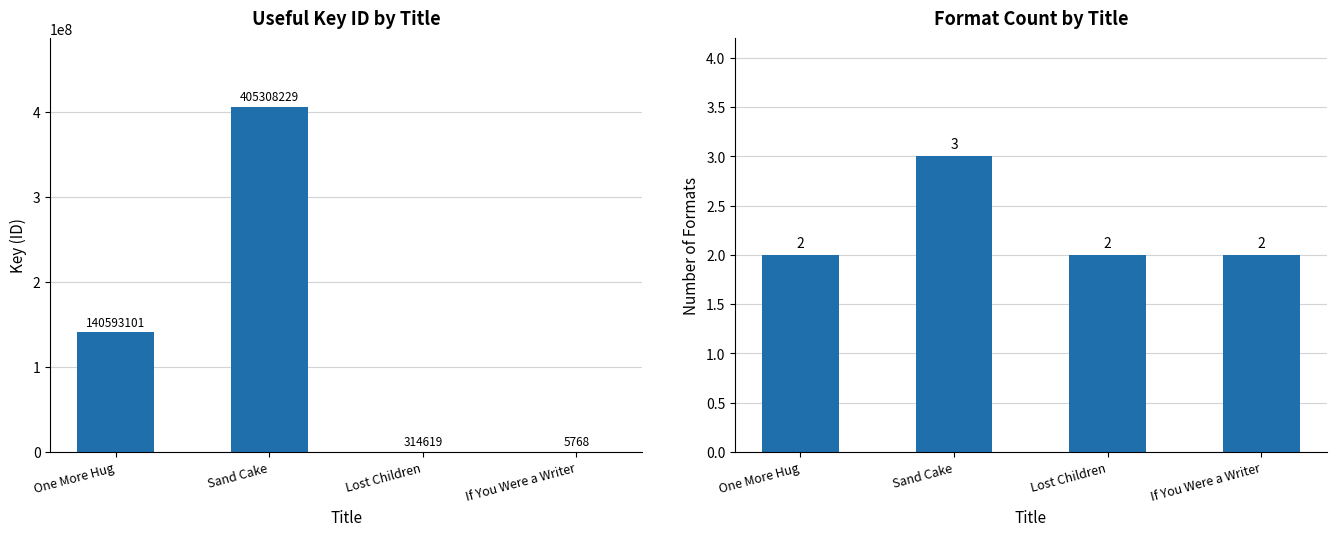

What is the approximate value of Format Count at Lost Children?

2